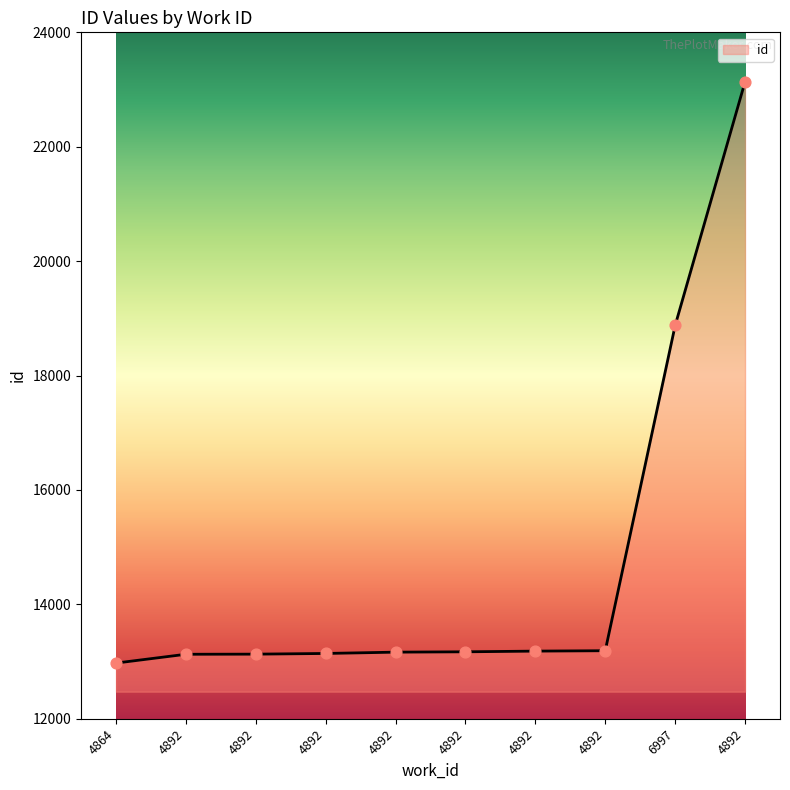

Which has a higher value, 6997 or 4892?

6997